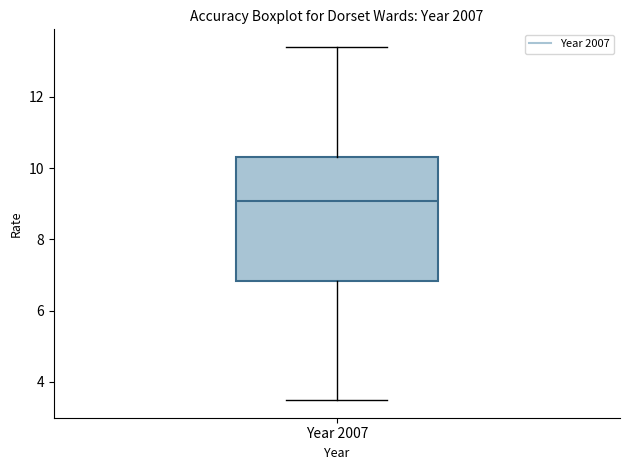

Read this box plot against the y-axis: the position of the median line, the range covered by the box, and the ends of both whiskers. The values are not printed on the chart, so give them approximately, as read against the axis.

median 9.0, box 6.8 to 10.4, whiskers 3.4 to 13.4